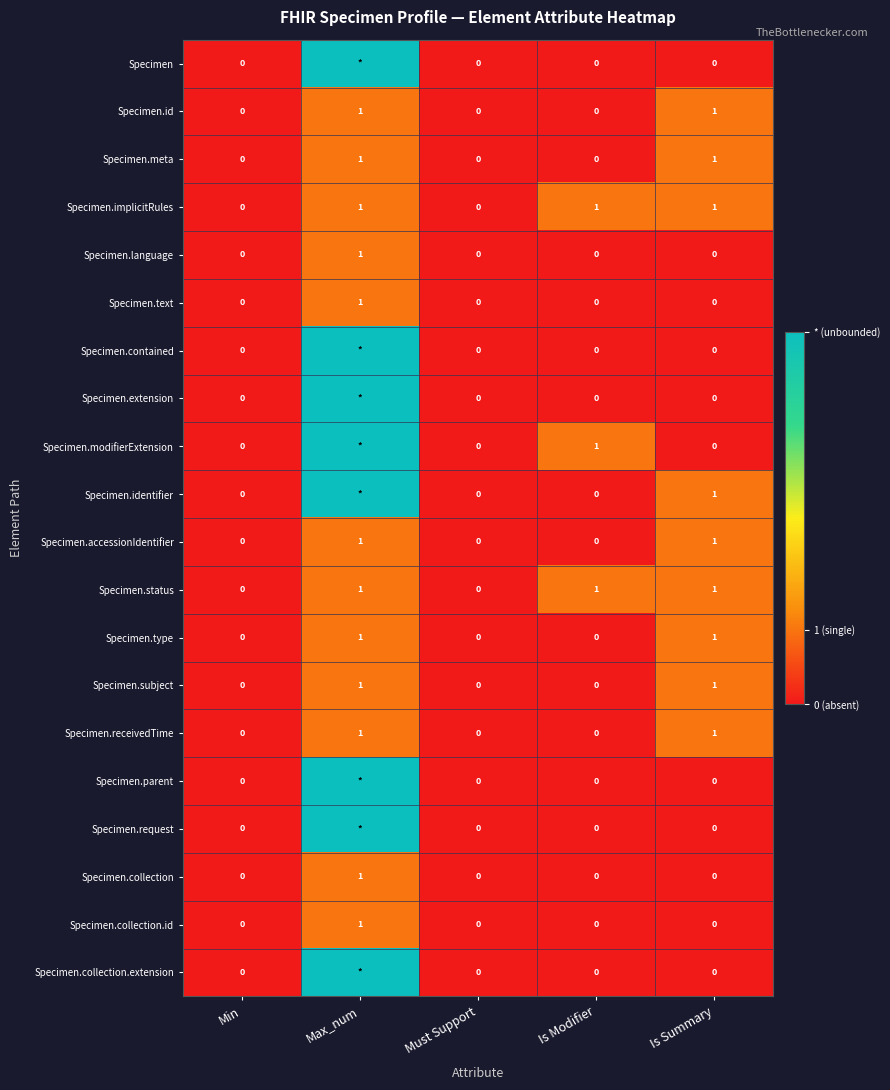

Which has a higher value, Is Modifier or Min?

Is Modifier